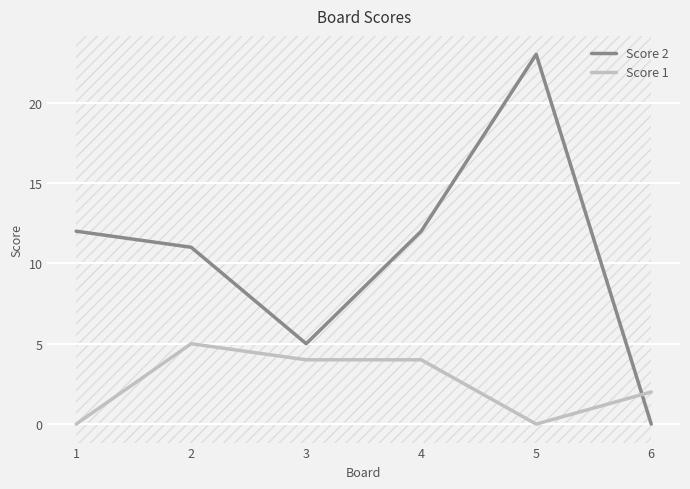

At 1, list the series in order from largest to smallest.

Score 2, Score 1